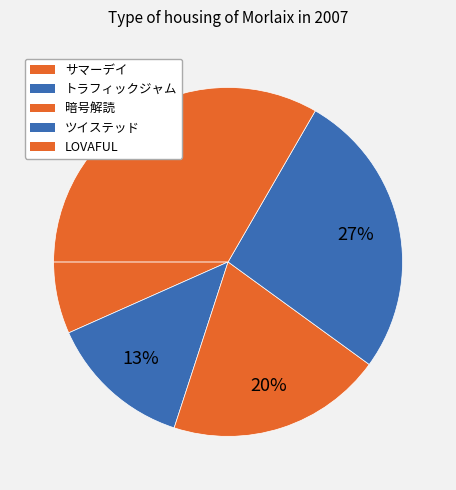

Count the number of slices in the pie.

5